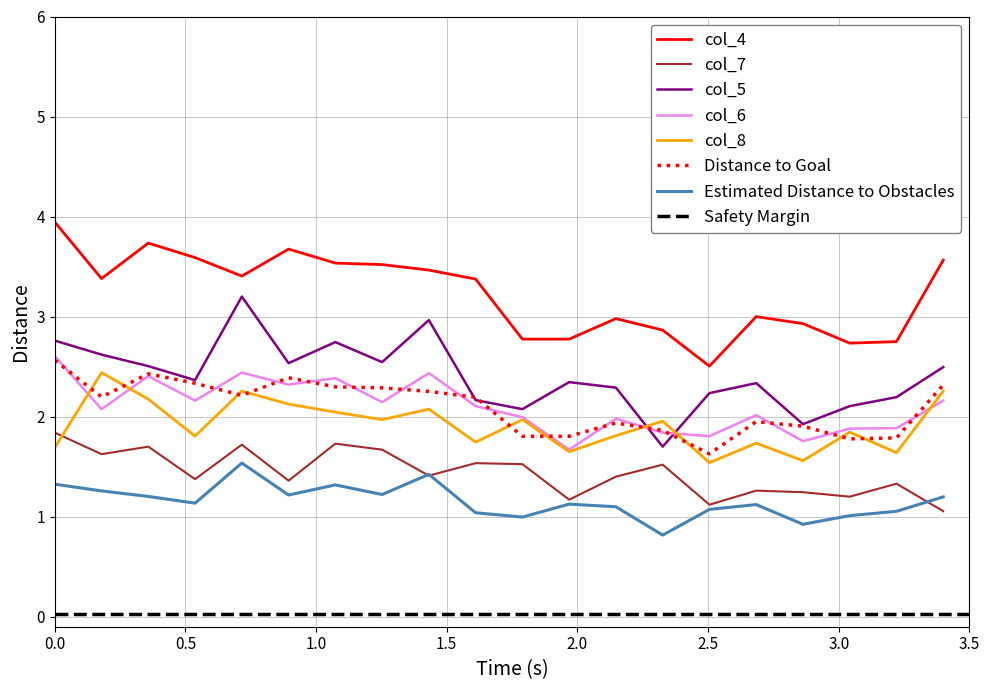

True or false: col_7 has a value of 1.1 at 00:14.

True